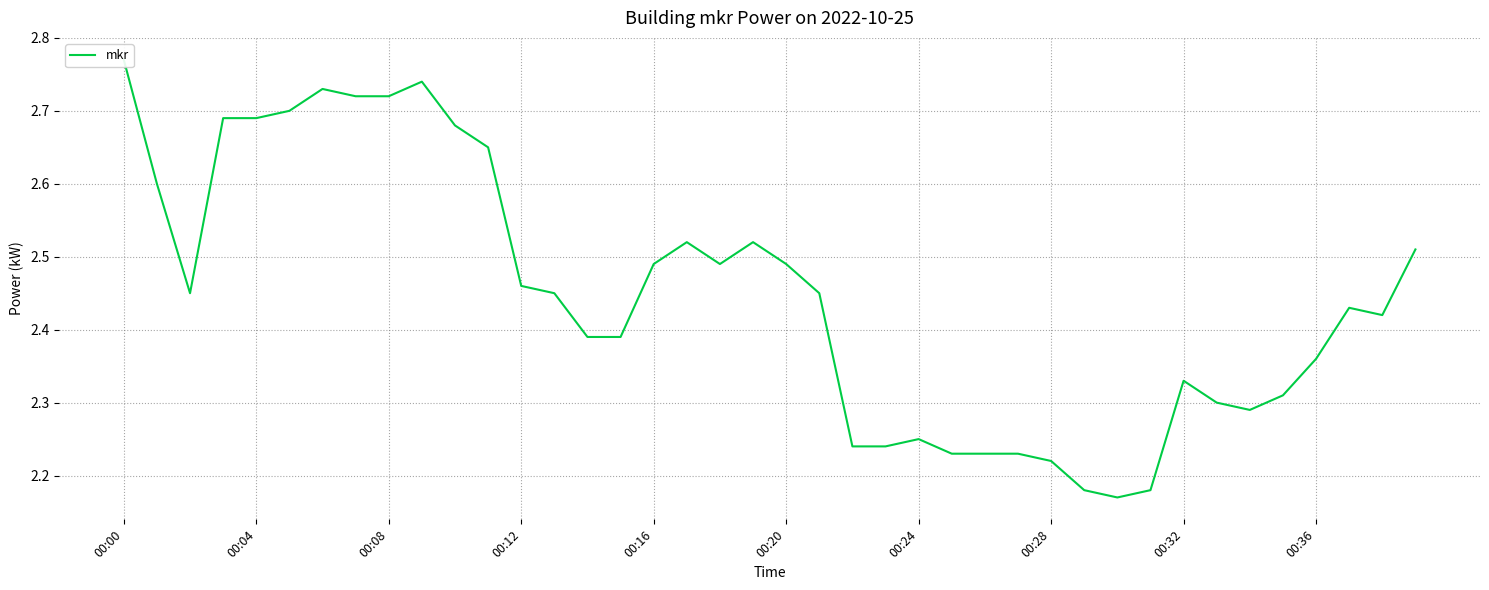

Is it true that the value at 00:28 is 3.6?

False